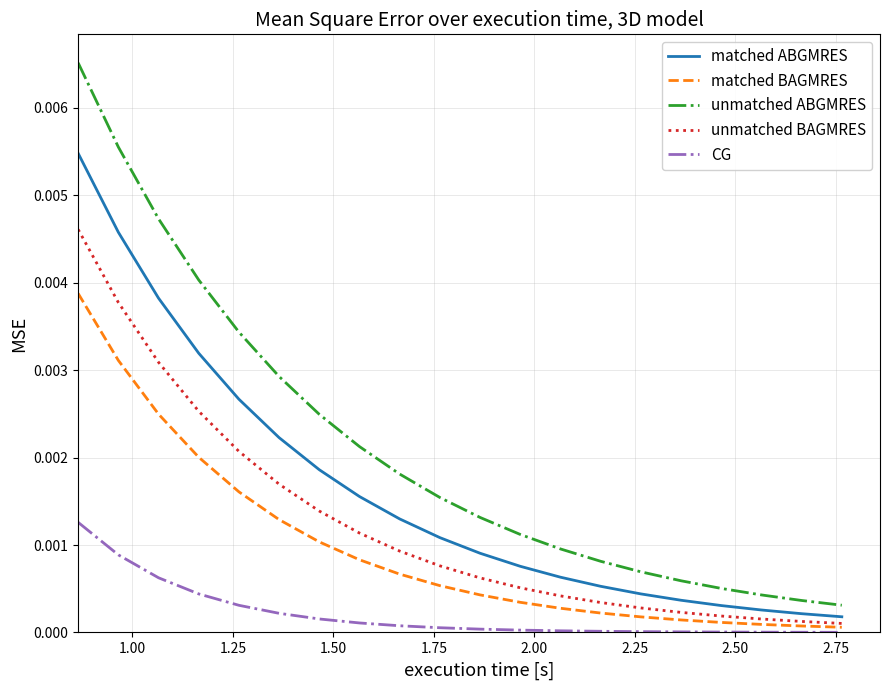

Which series has the largest range (max minus min)?

unmatched ABGMRES